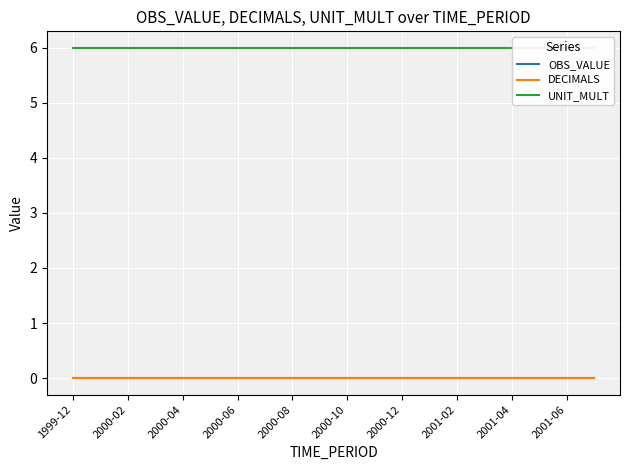

What position from the left is 2000-02?

2